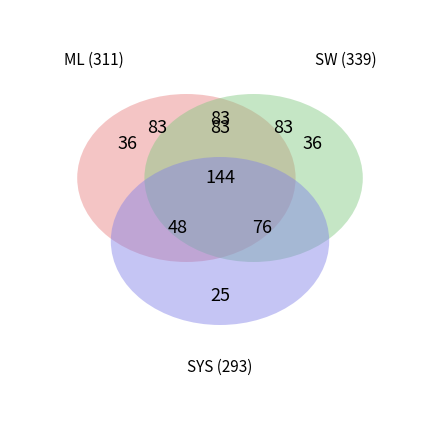

How many slices are in this pie chart?

3